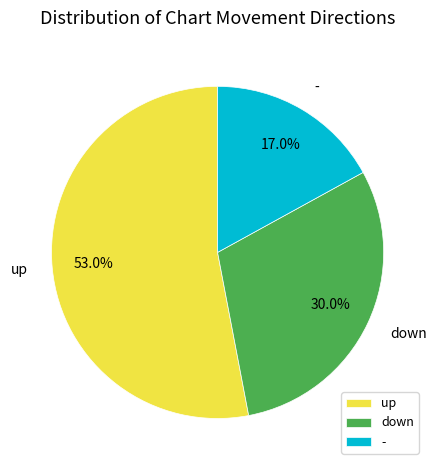

Rank the categories by value from lowest to highest.

-, down, up